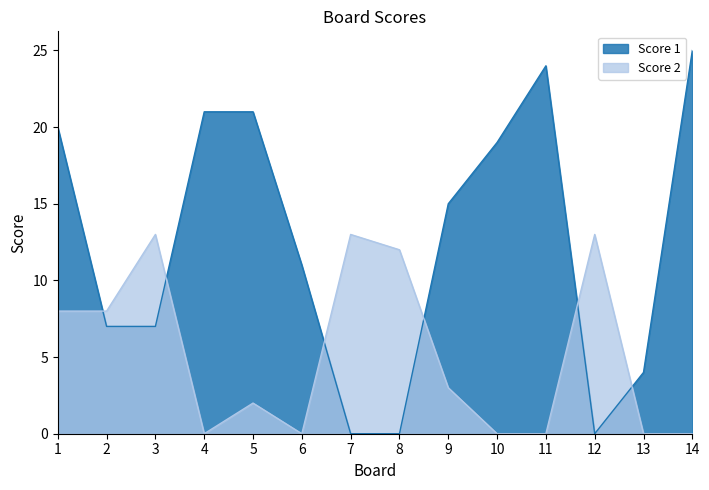

Rank the categories by Score 1 value from lowest to highest.

7, 8, 12, 13, 2, 3, 6, 9, 10, 1, 4, 5, 11, 14